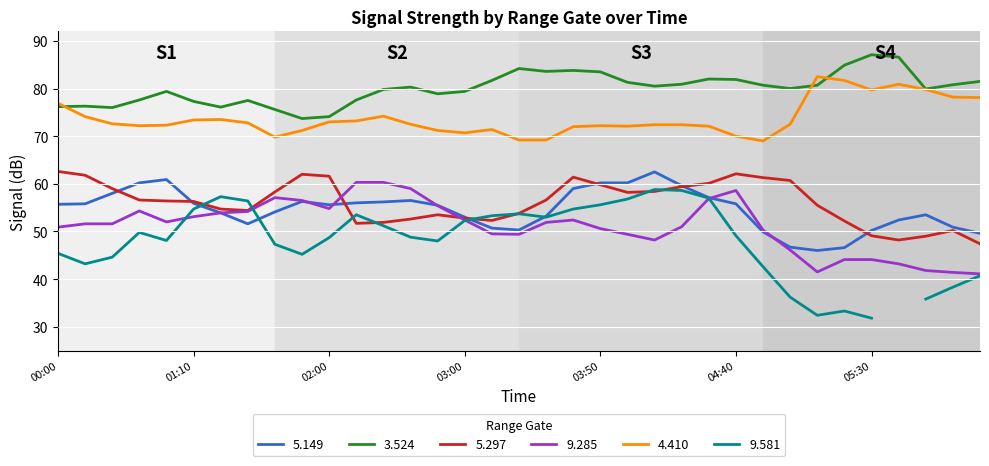

What is the highest value of the 3.524 series?

87.1